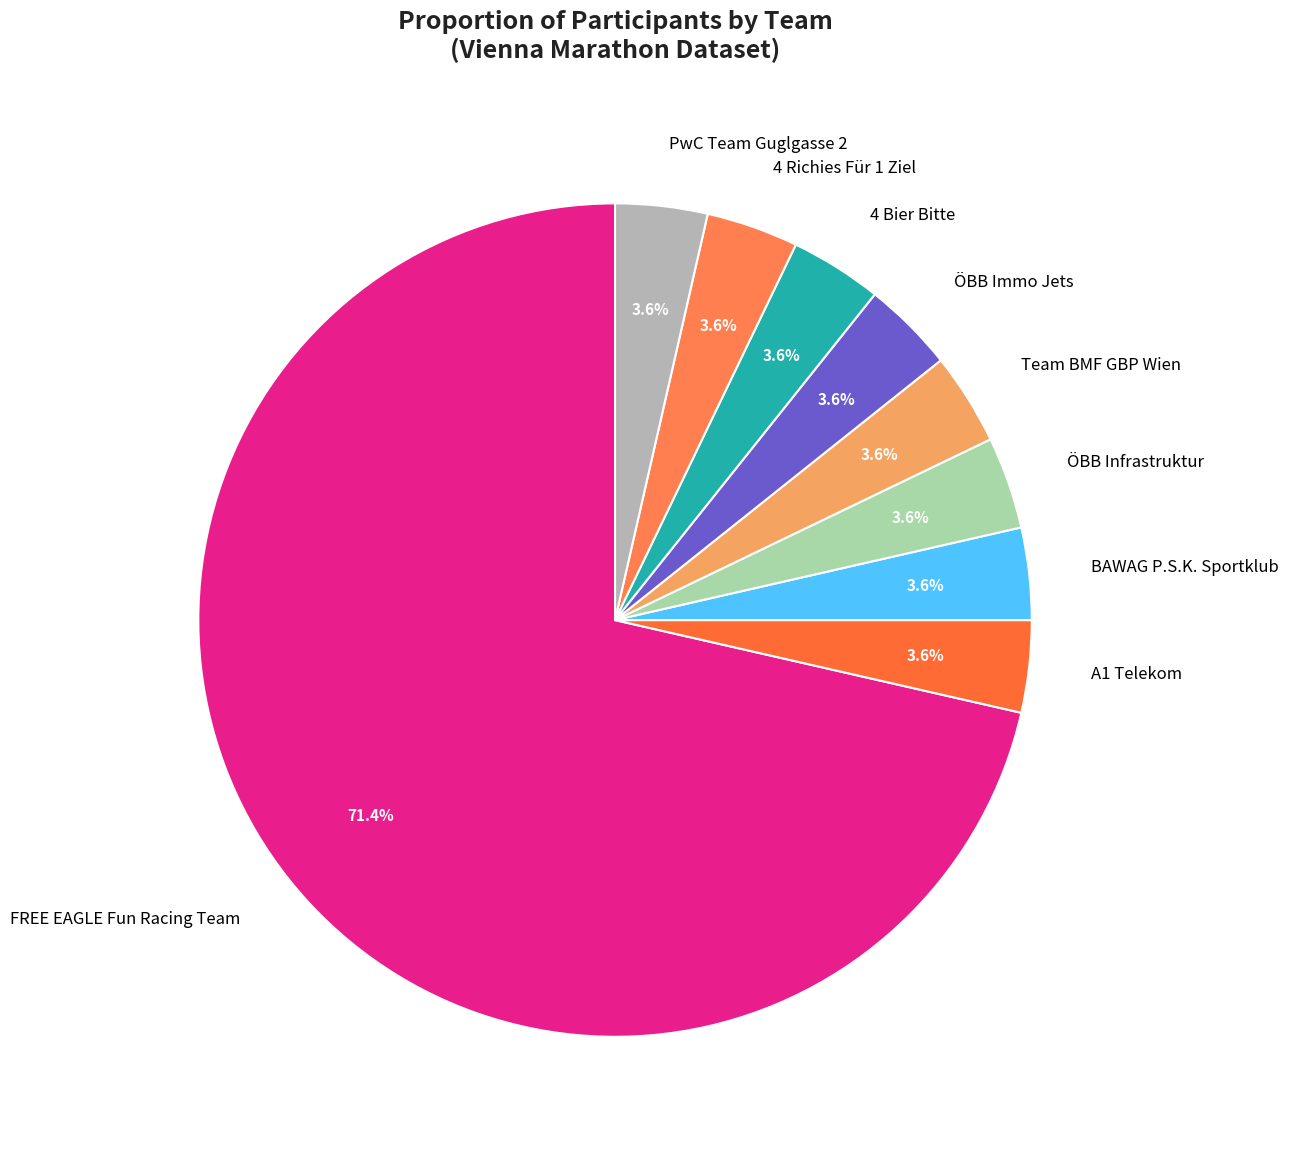

Which has a higher value, ÖBB Infrastruktur or FREE EAGLE Fun Racing Team?

FREE EAGLE Fun Racing Team